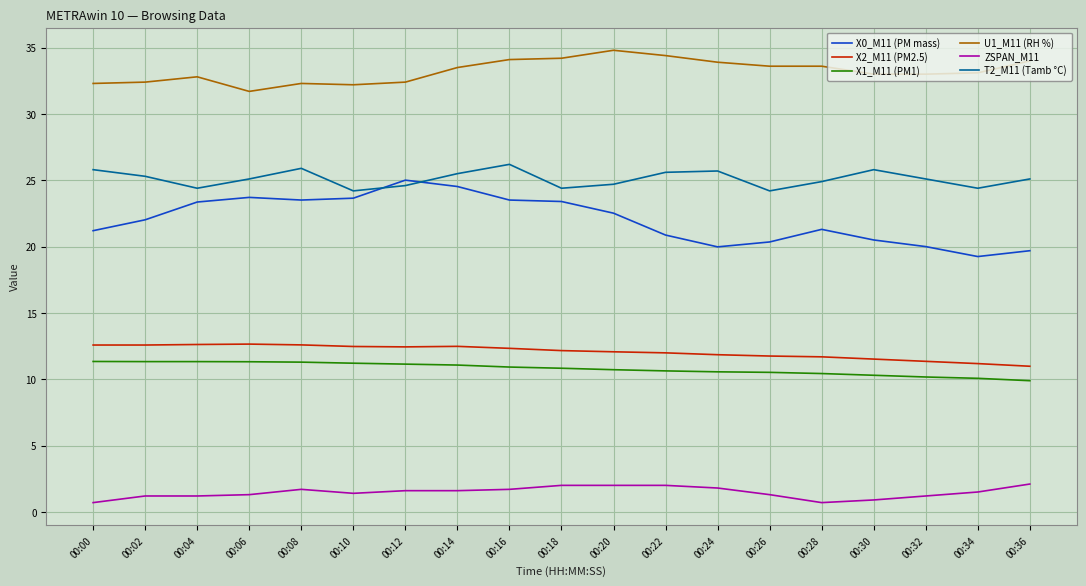

Rank the series at 00:14 from highest to lowest value.

U1_M11 (RH %), T2_M11 (Tamb °C), X0_M11 (PM mass), X2_M11 (PM2.5), X1_M11 (PM1), ZSPAN_M11